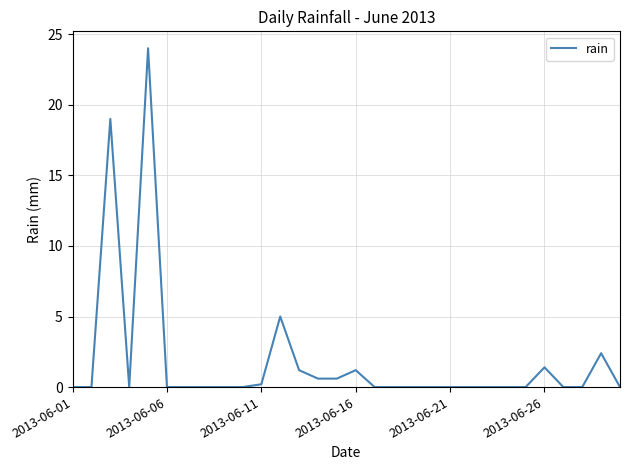

What is the greatest value displayed?

24.0